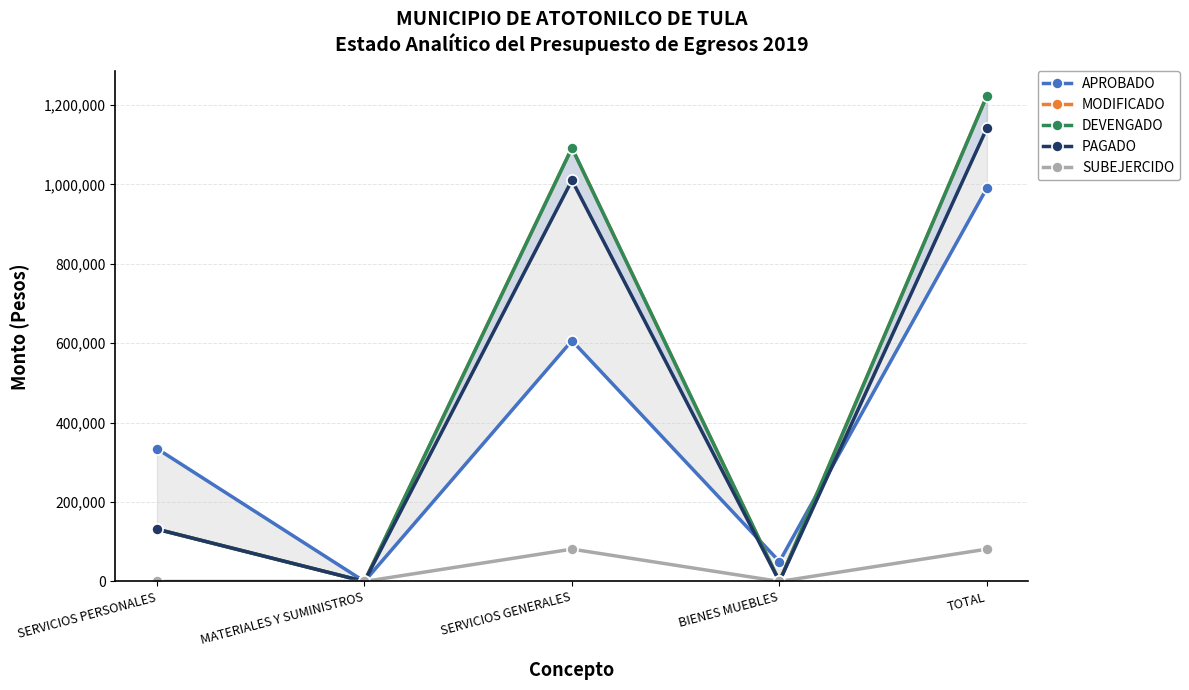

The DEVENGADO series shows 1223295.8 at TOTAL. True or false?

True